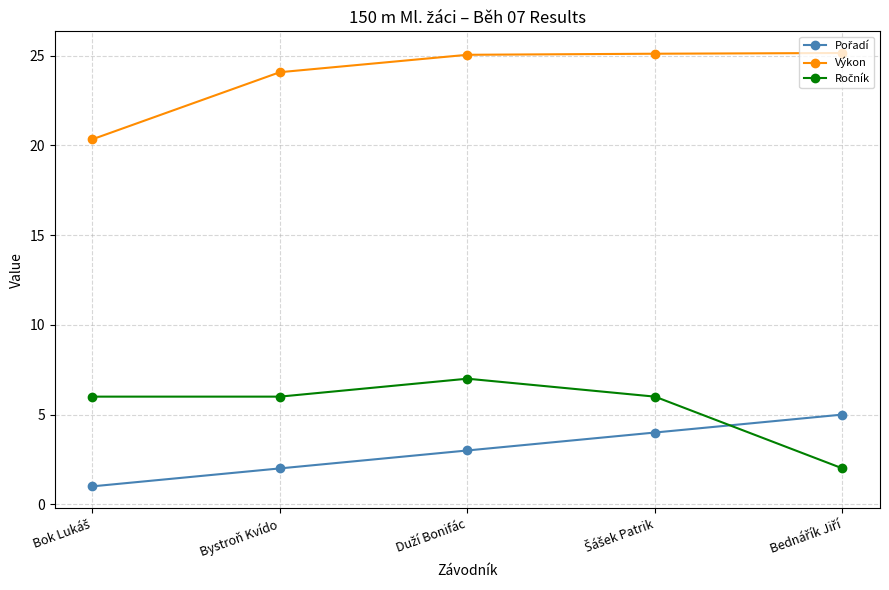

At how many categories does at least one series exceed 16?

5